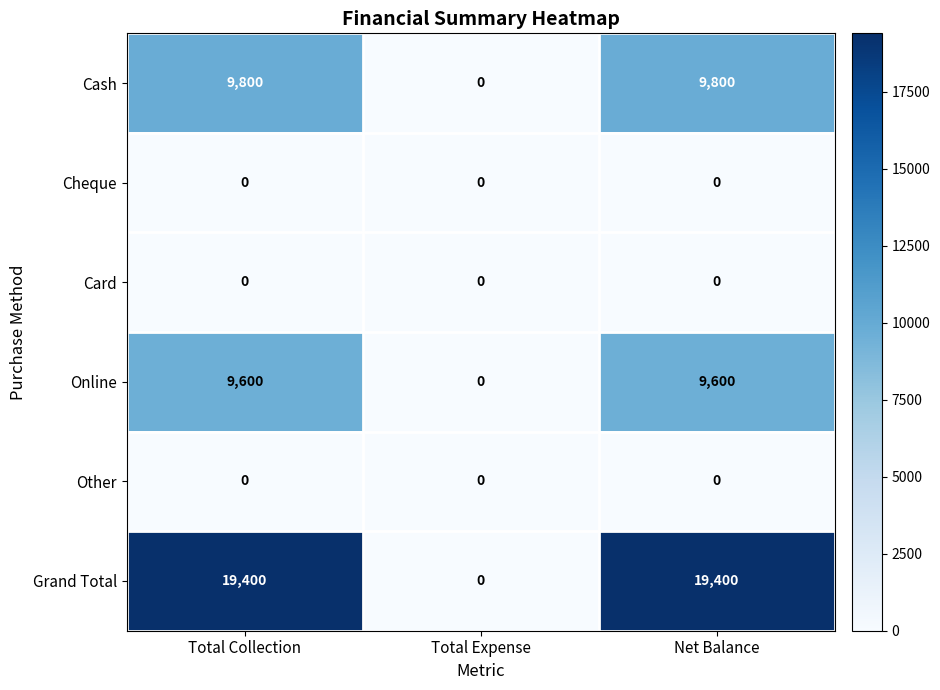

What is the greatest value displayed?

19400